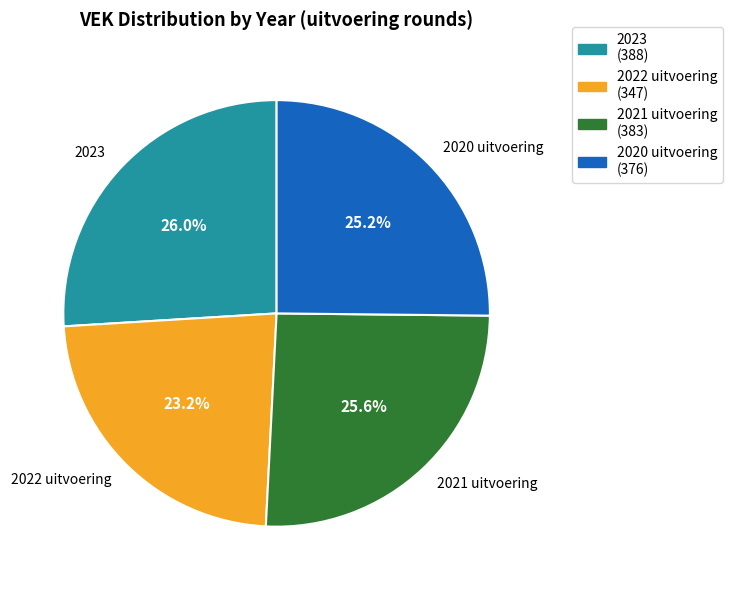

To the nearest percent, what is the average slice percentage?

25%